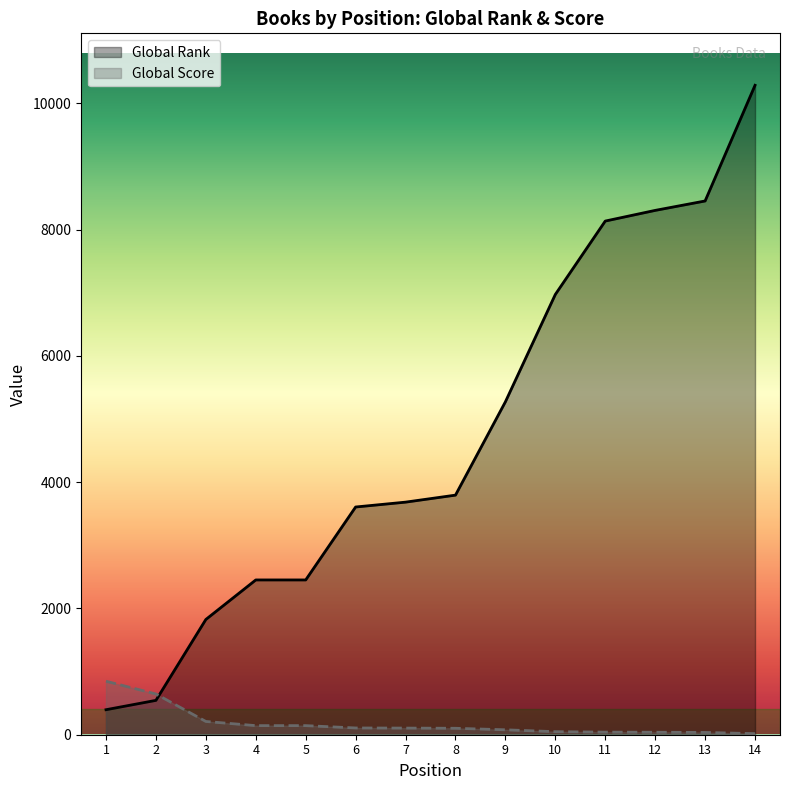

Where do Global Score and Global Rank first cross each other?

2 and 3